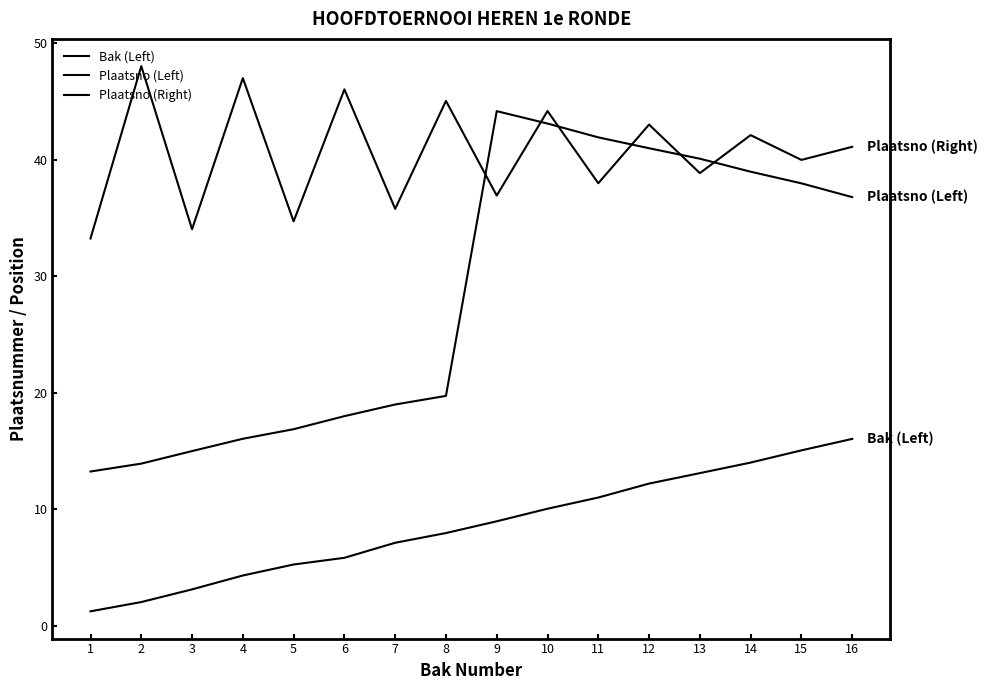

How many intersections are there between Plaatsno (Left) and Plaatsno (Right)?

6